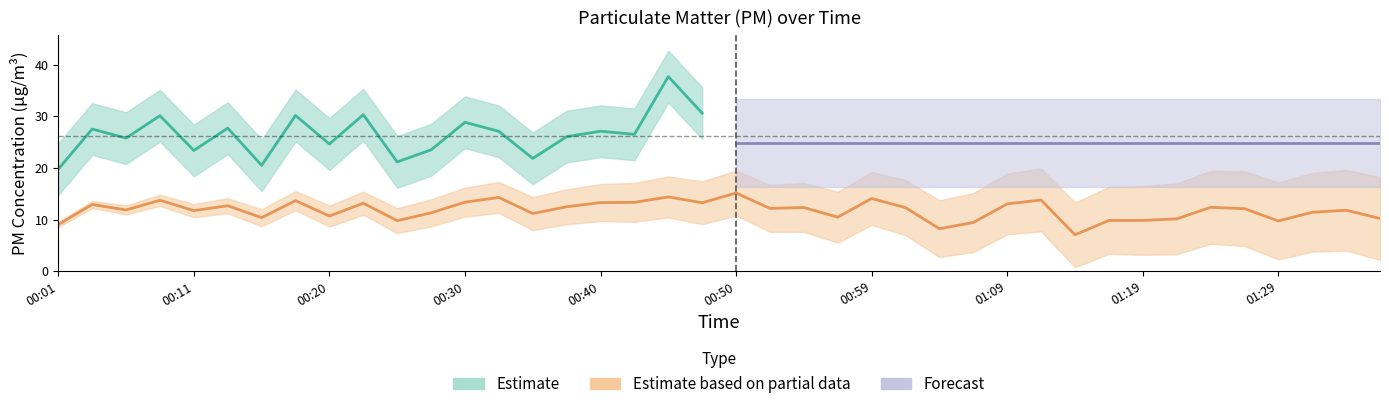

How many values exceed 12?

21